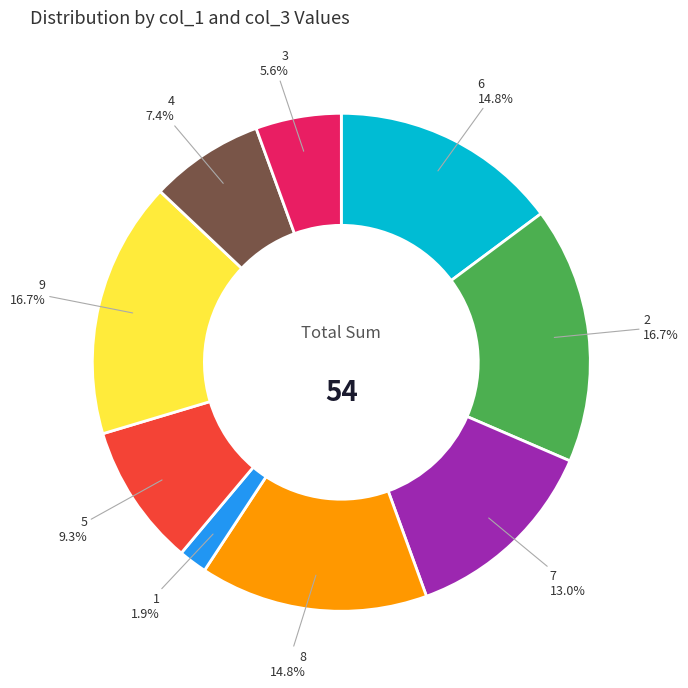

Is there a majority slice in this chart?

No